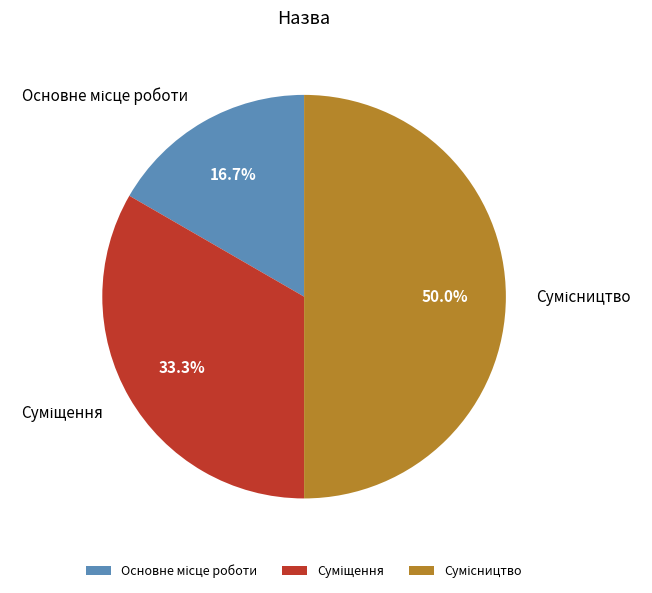

Count the number of slices in the pie.

3